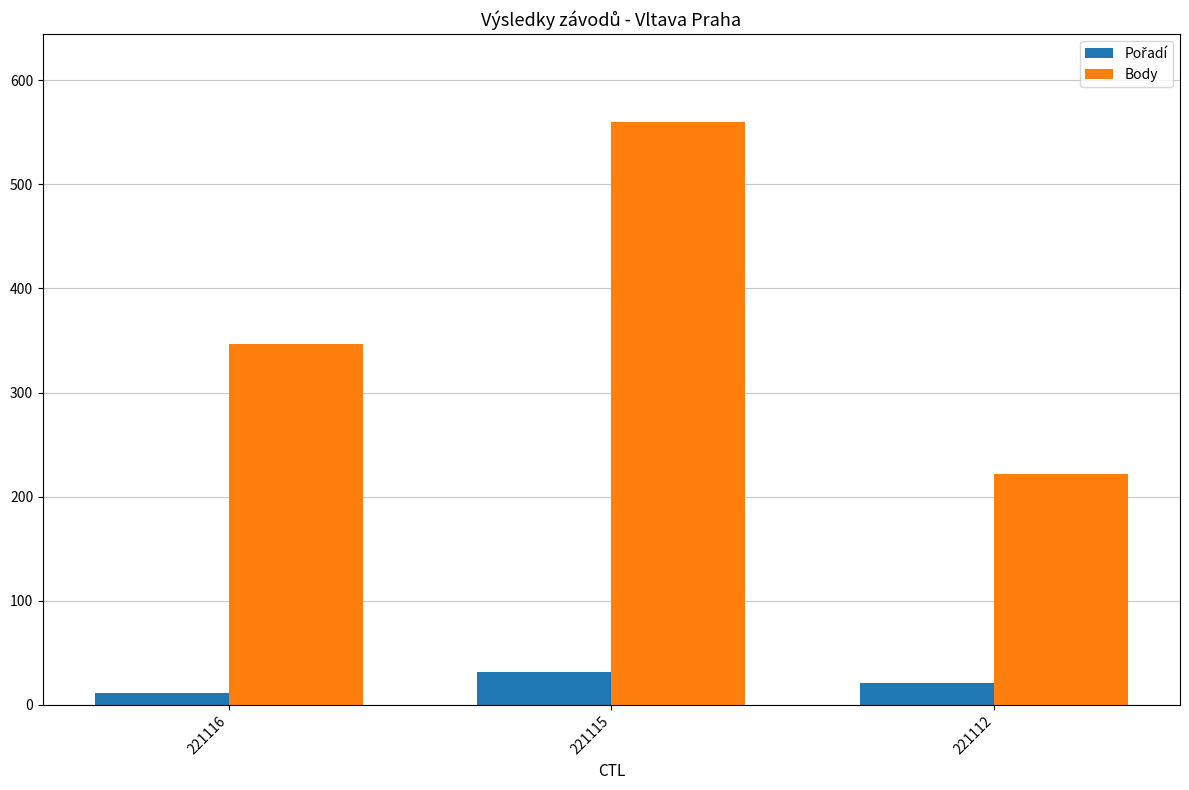

How many groups of bars are there?

3